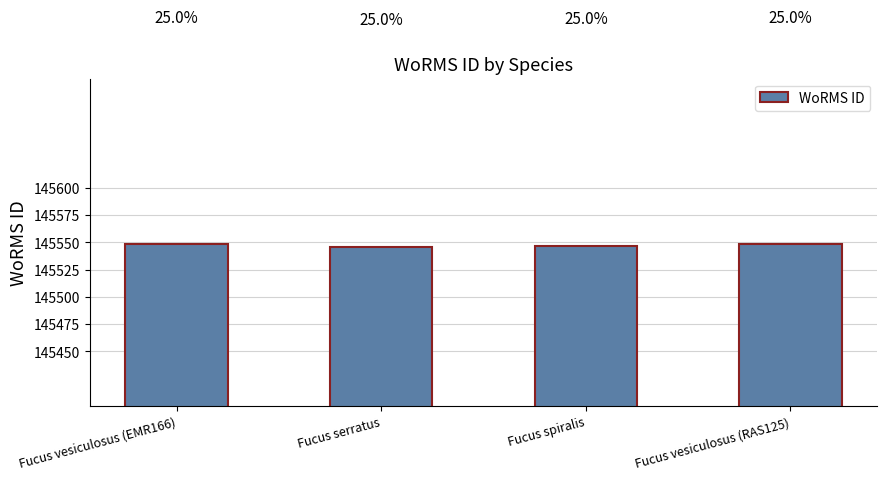

How many values are between 145547 and 145548?

3